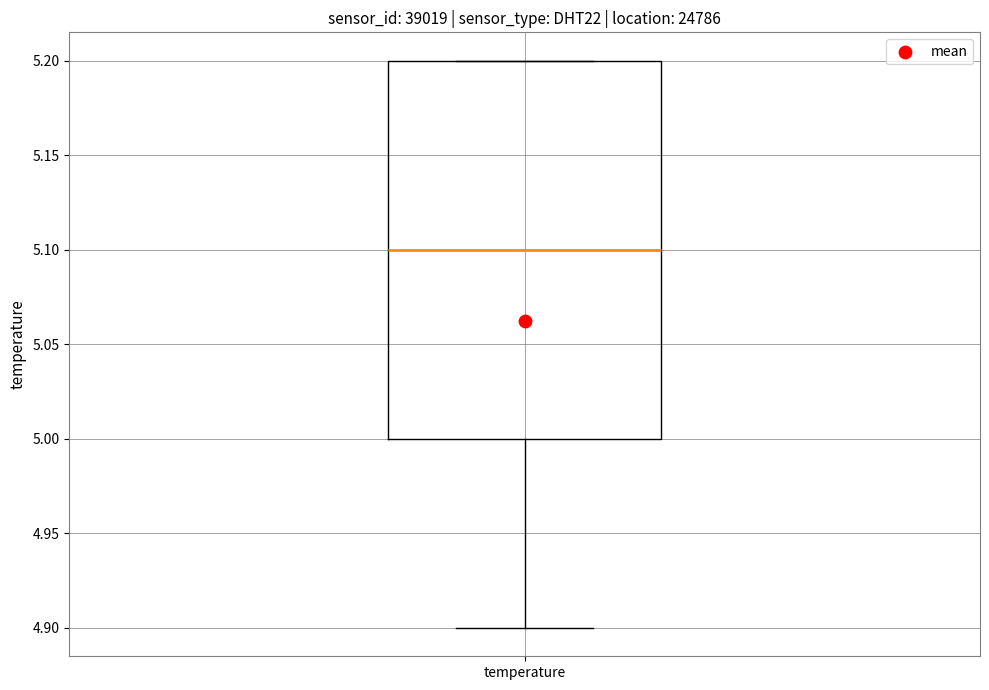

Transcribe this box plot: give where the median line is, the range the box spans, and where the two whiskers end, as read against the y-axis. The values are not printed on the chart, so give them approximately, as read against the axis.

median 5.1, box 5.0 to 5.2, whiskers 4.9 to 5.2